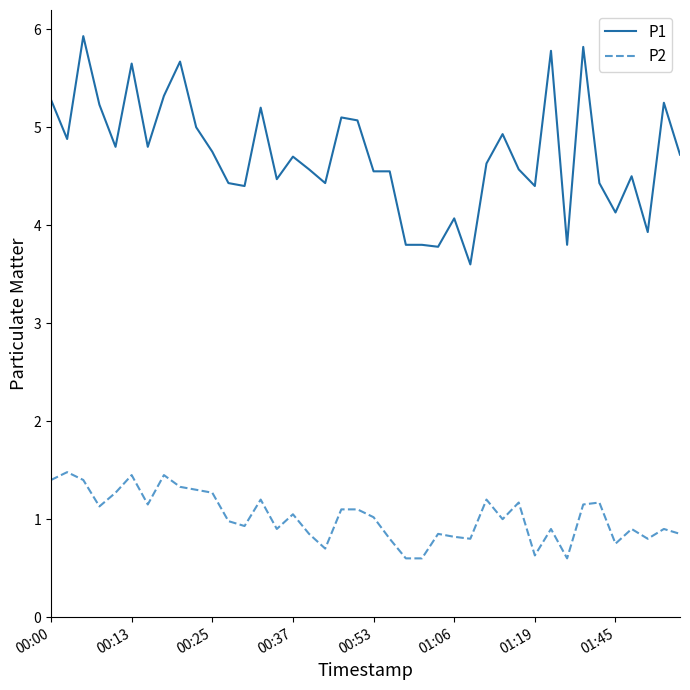

How many values in the P1 series exceed 4?

34